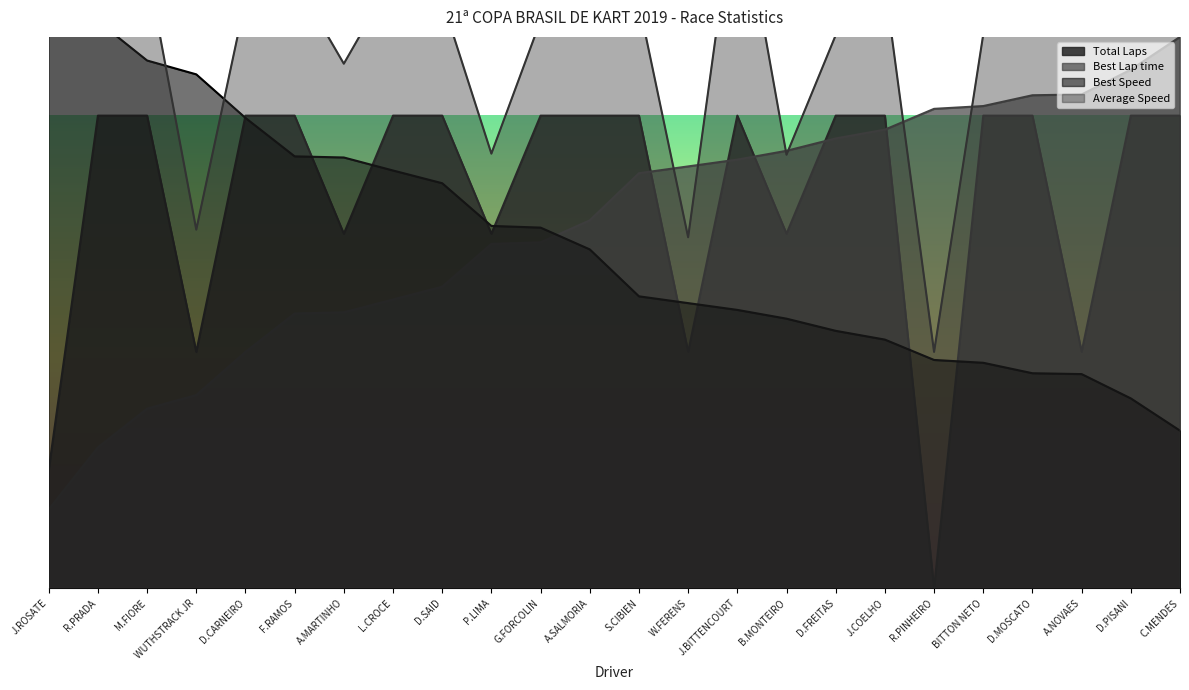

At which label does Total Laps reach its peak?

R.PRADA